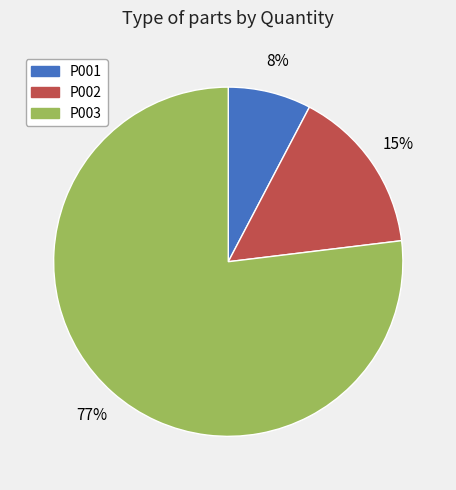

What is the majority slice?

P003